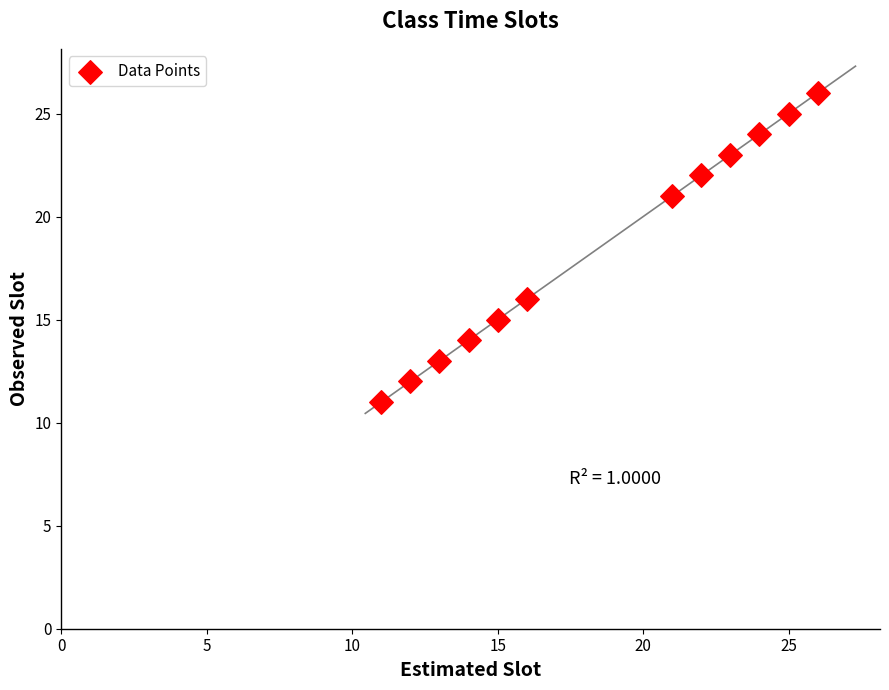

What Y value in the scatter plot is closest to 18?

16